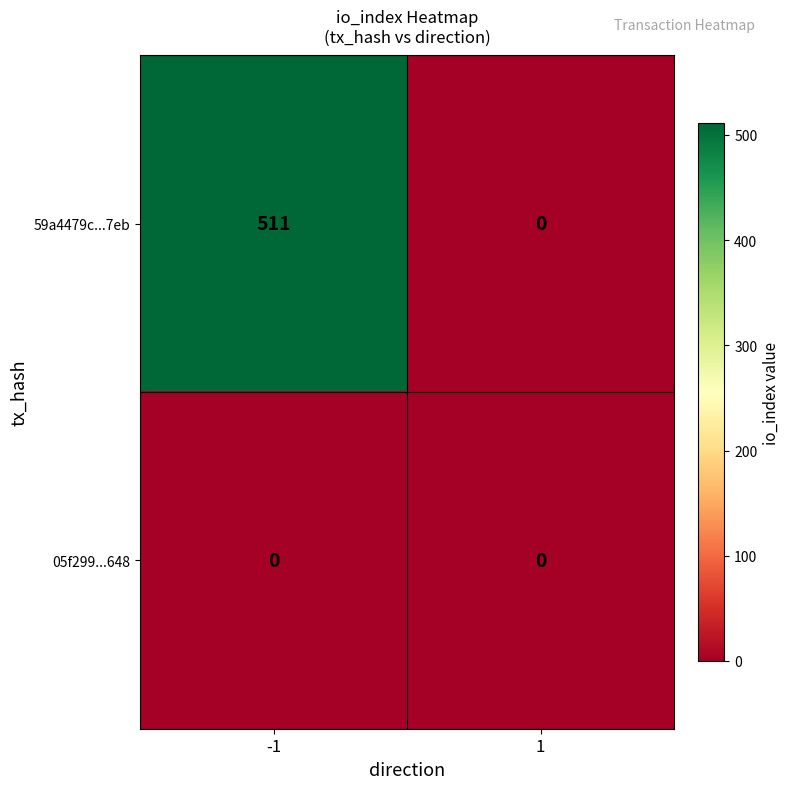

Rank the series by their maximum value, from highest to lowest.

59a4479c...7eb, 05f299...648